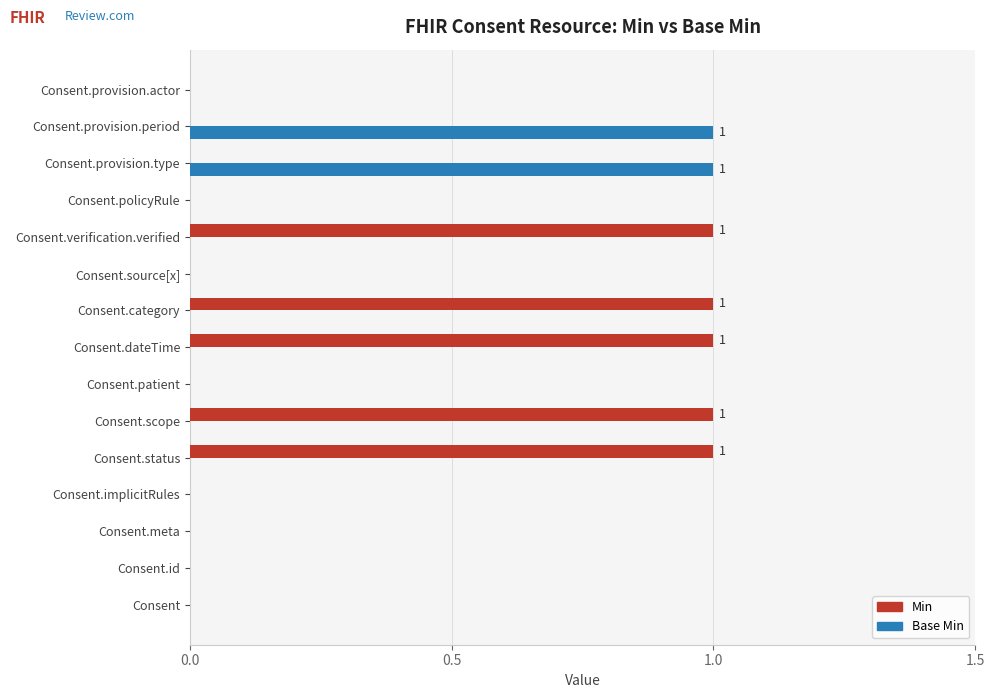

Is it true that Min equals 2 at Consent.dateTime?

False